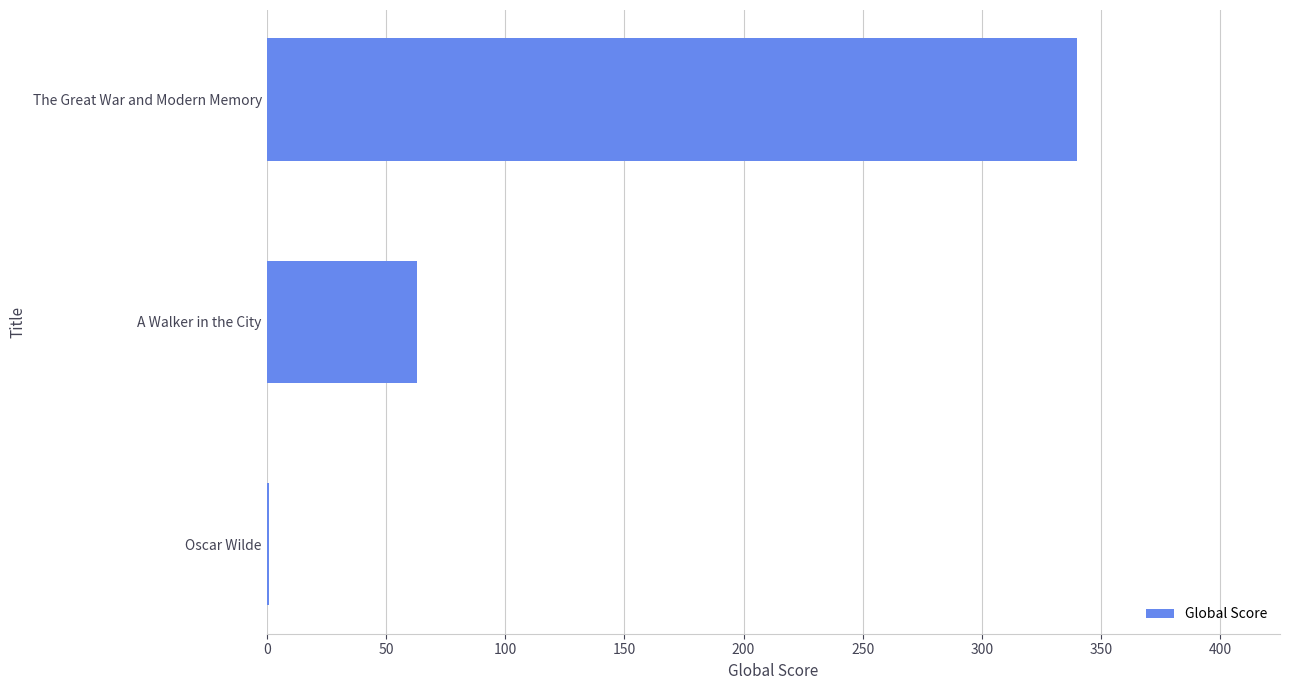

True or false: the data shows 63 at A Walker in the City.

True